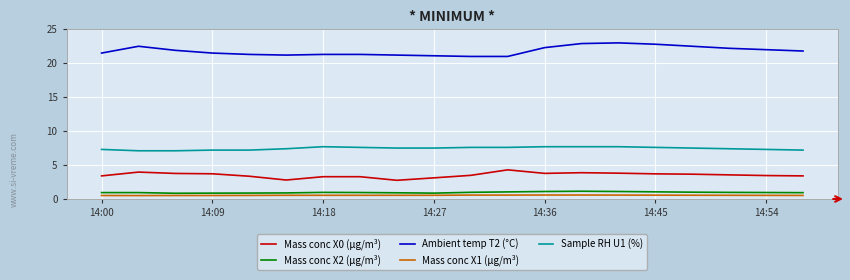

What is the difference between the maximum and second lowest values in the Ambient temp T2 (°C) series?

2.0